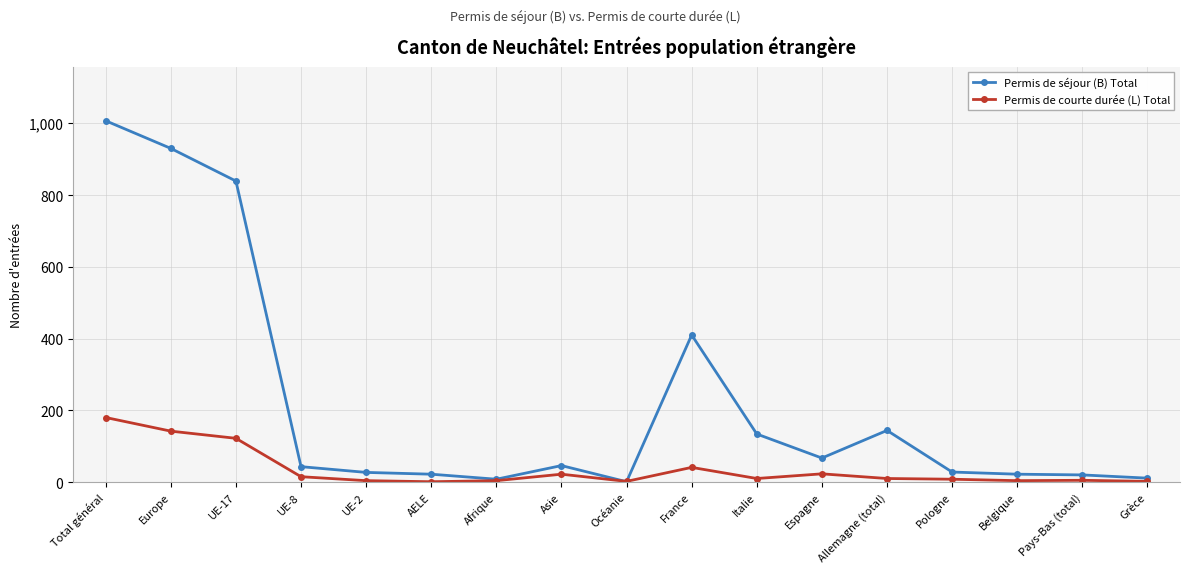

The value of Permis de séjour (B) Total at Italie is 134. True or false?

True